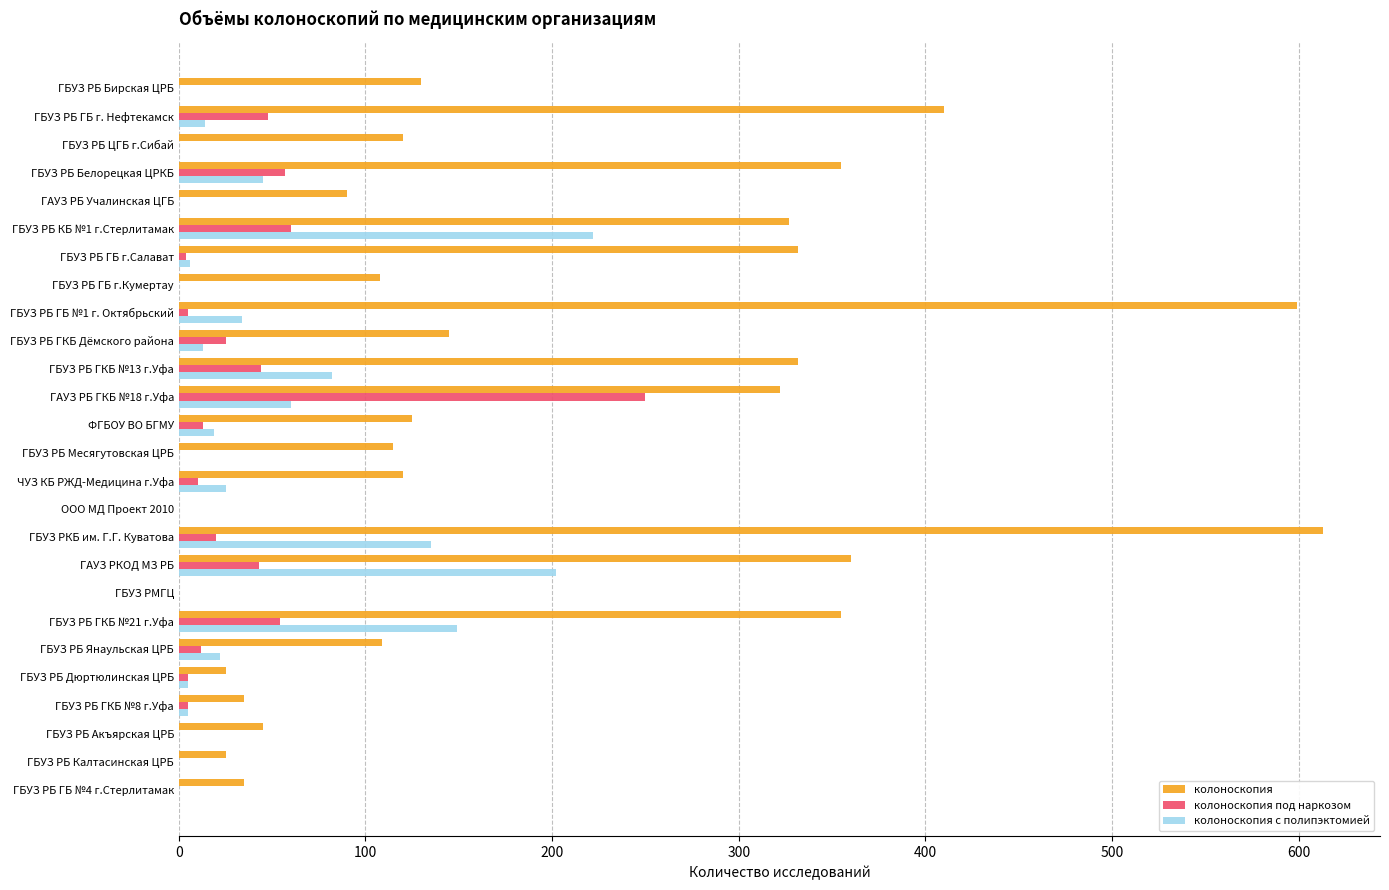

Which series has the largest total across all categories?

колоноскопия